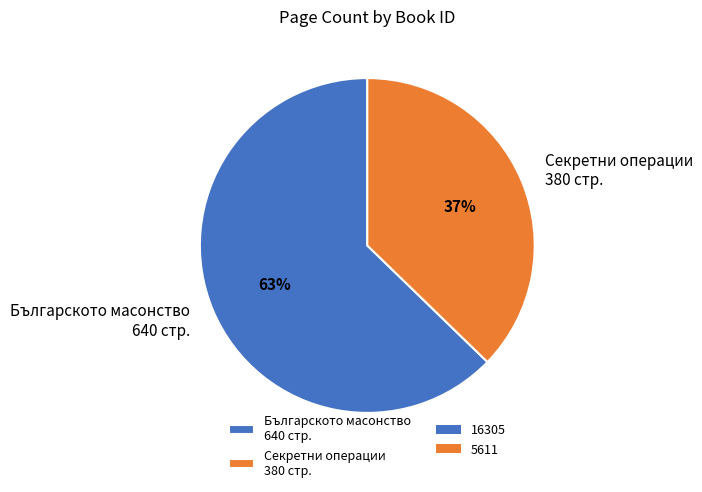

True or false: Българското масонство 640 стр. accounts for 63% of the total.

True